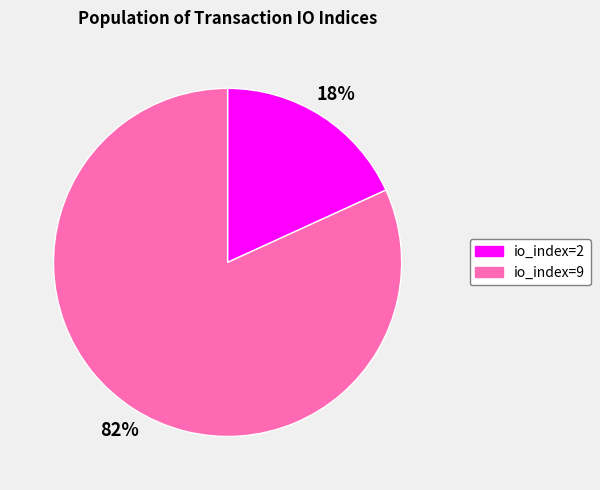

How many segments does this pie chart have?

2